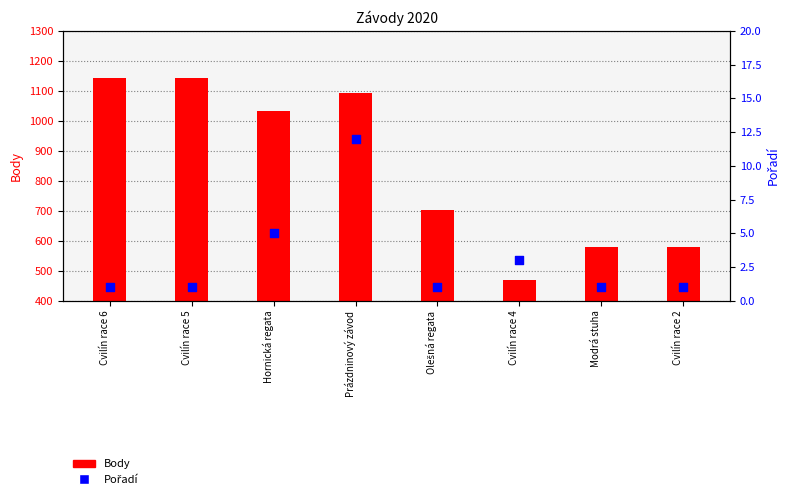

Which series contains the highest Y value?

Body